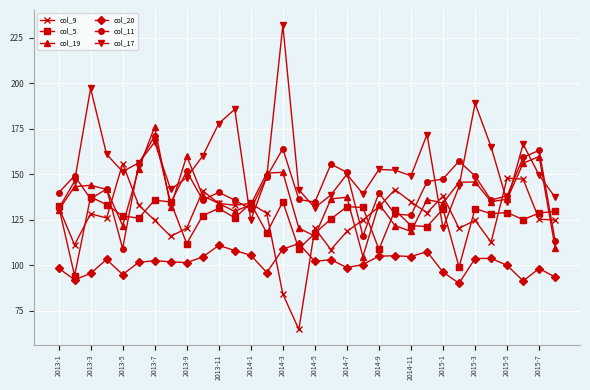

True or false: col_17 and col_11 intersect in this chart.

True